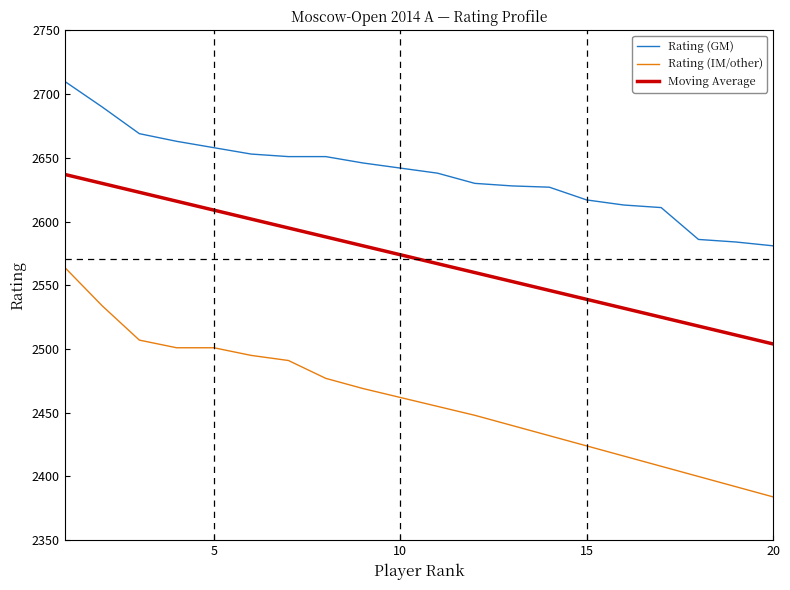

Which series has the largest total across all categories?

Rating (GM)